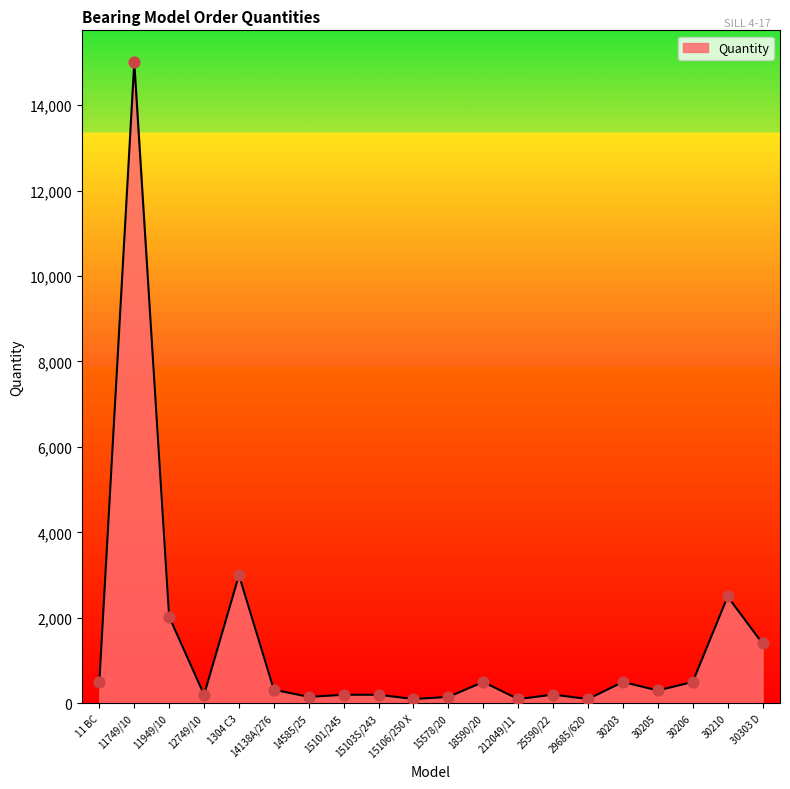

Approximately how many times larger is the value at 14585/25 compared to 25590/22?

0.7